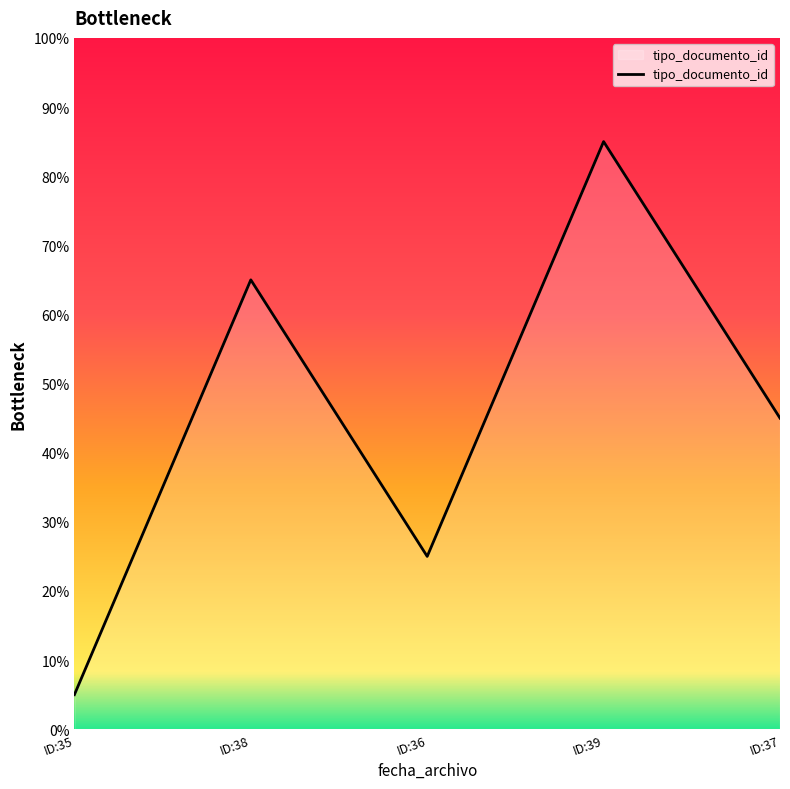

Between ID:39 and ID:35, which is larger?

ID:39